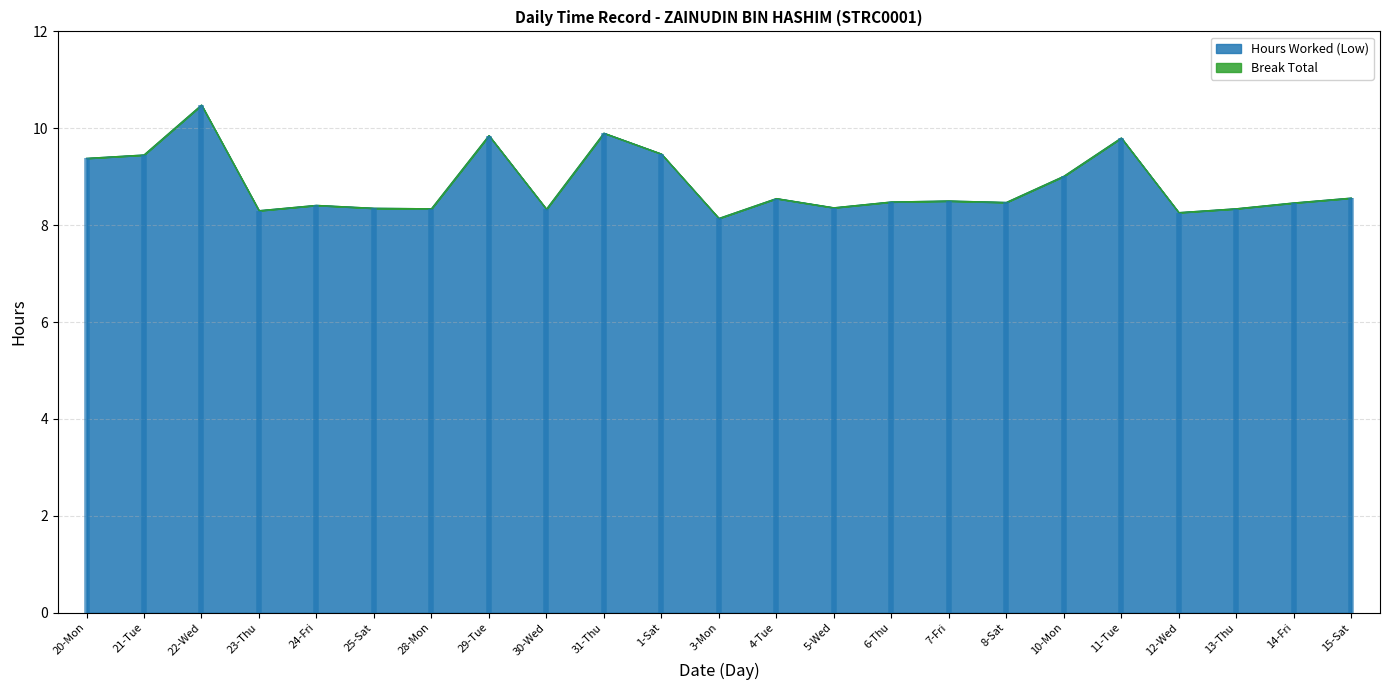

Reading left to right, transcribe all the data shown in this chart.

9.4	9.4	10.5	8.3	8.4	8.3	8.3	9.8	8.3	9.9	9.5	8.1	8.6	8.4	8.5	8.5	8.5	9.0	9.8	8.3	8.3	8.5	8.6